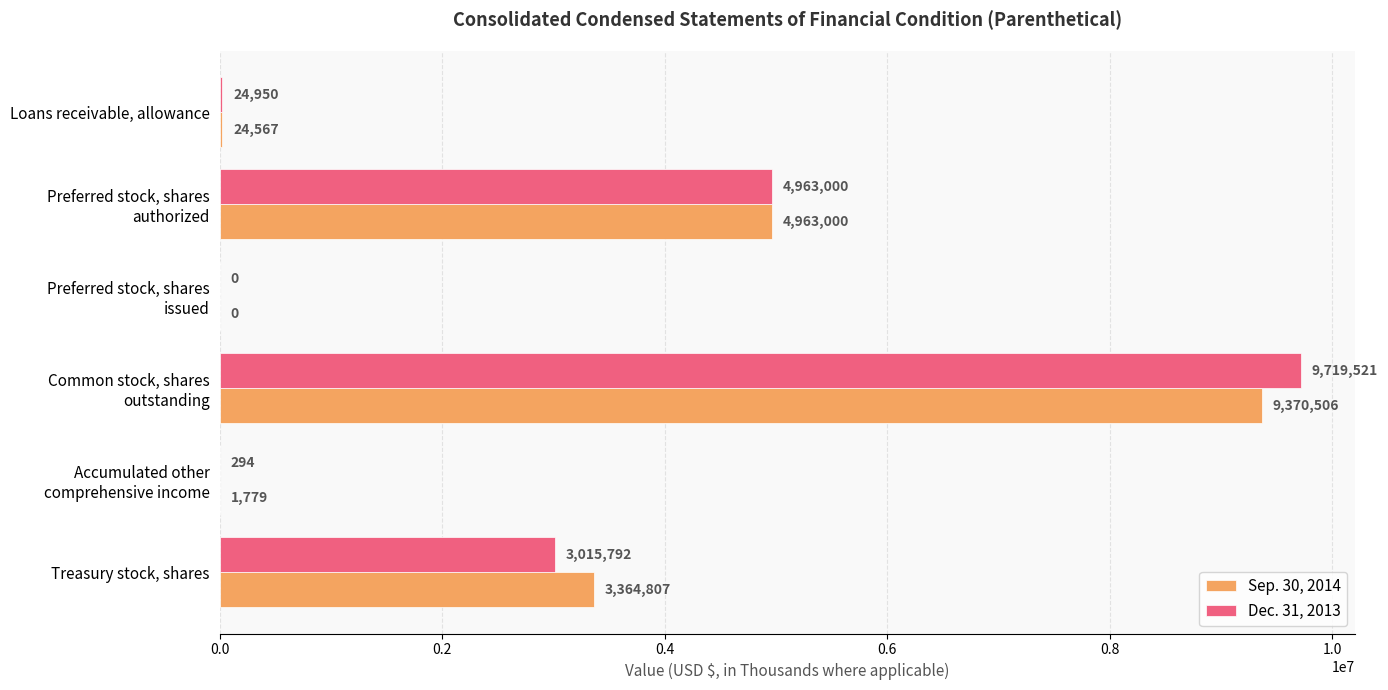

What value does the Sep. 30, 2014 series have at Loans receivable, allowance?

24567